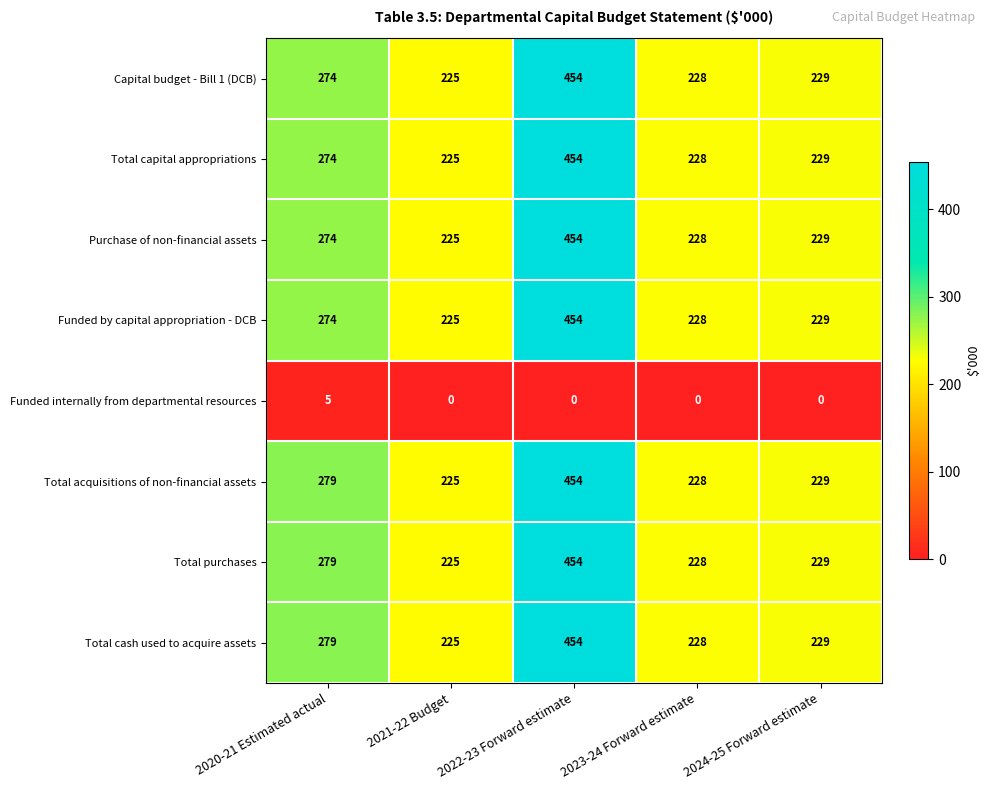

At how many categories does at least one series exceed 105?

5